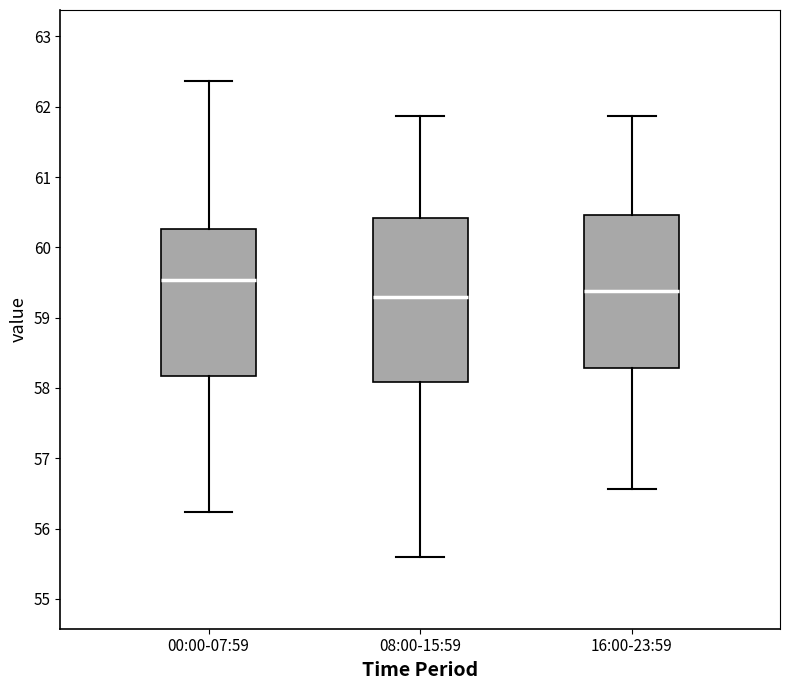

Which box has the highest median line?

00:00-07:59